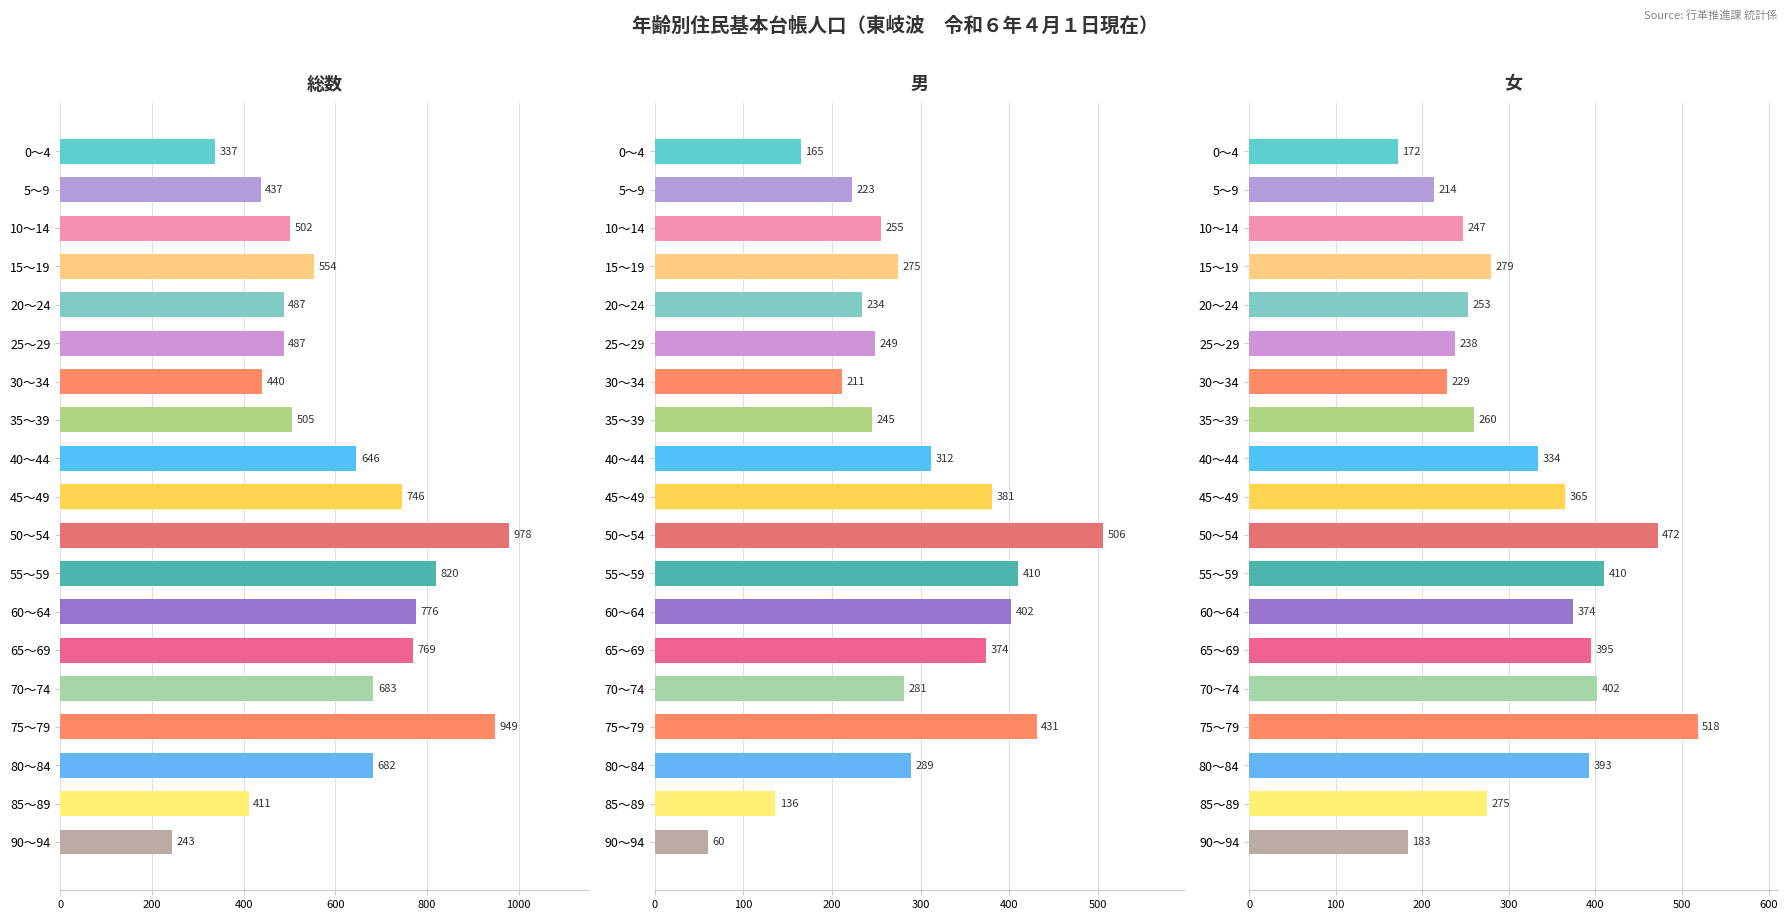

Does the chart contain stacked bars?

No